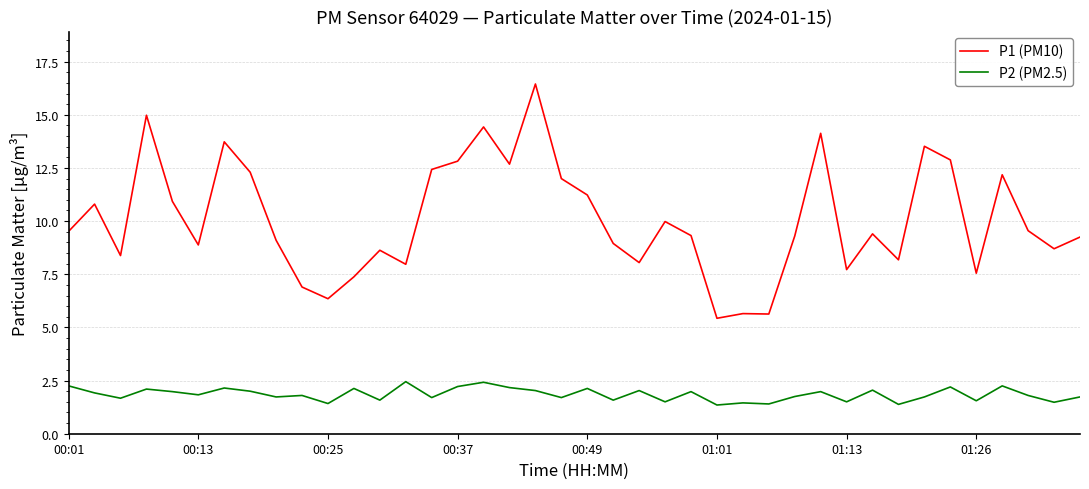

What are all the series names shown in the legend?

P1 (PM10), P2 (PM2.5)